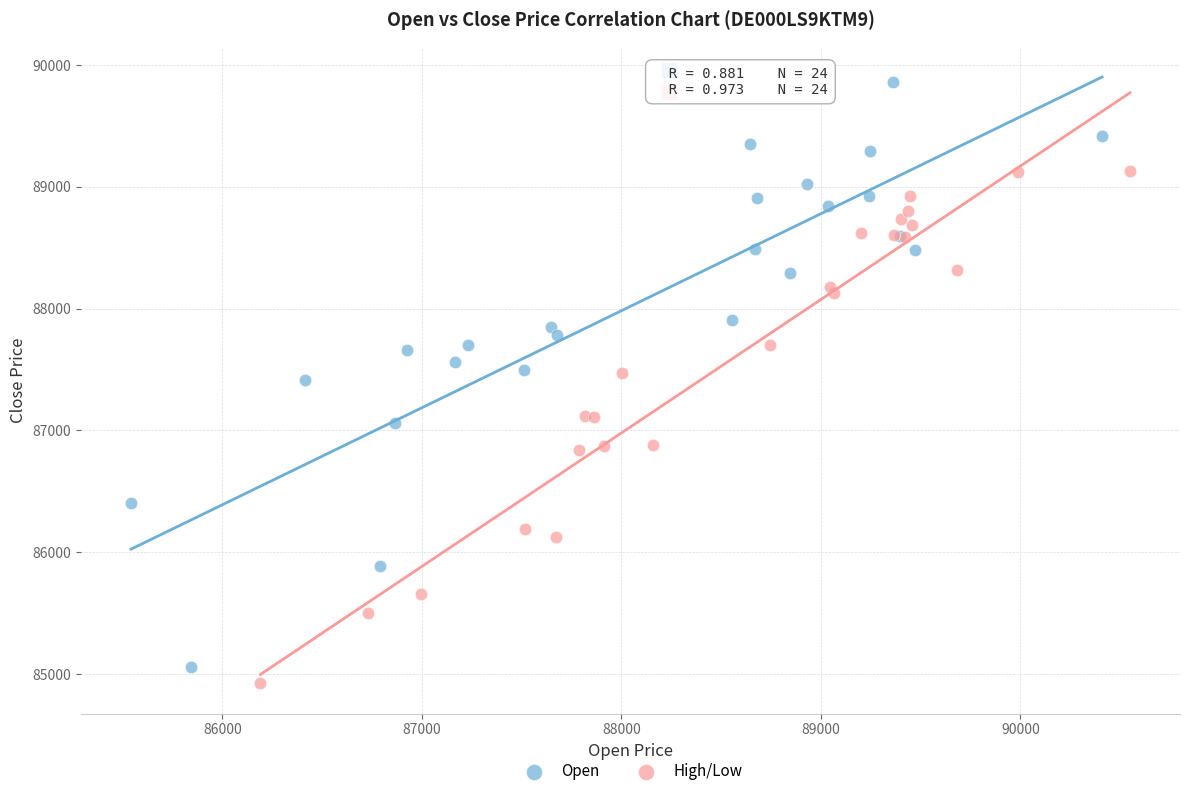

Which series reaches the maximum Y coordinate?

Open